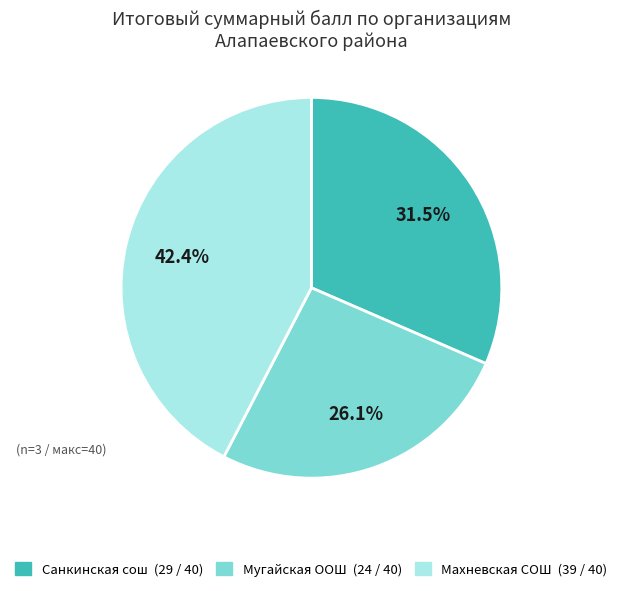

Is there a majority slice in this chart?

No